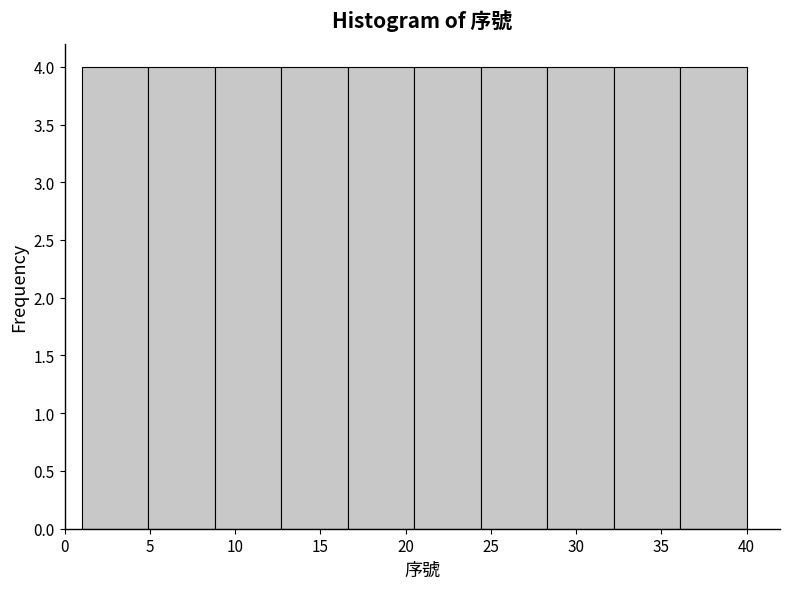

Reading left to right, list every bar in this chart as the range it spans on the x-axis followed by its height. Neither the bar edges nor the heights are printed on the chart, so give them approximately, as read against the axes.

1.0 to 4.9: 4
4.9 to 8.8: 4
8.8 to 12.7: 4
12.7 to 16.6: 4
16.6 to 20.5: 4
20.5 to 24.4: 4
24.4 to 28.3: 4
28.3 to 32.2: 4
32.2 to 36.1: 4
36.1 to 40.0: 4